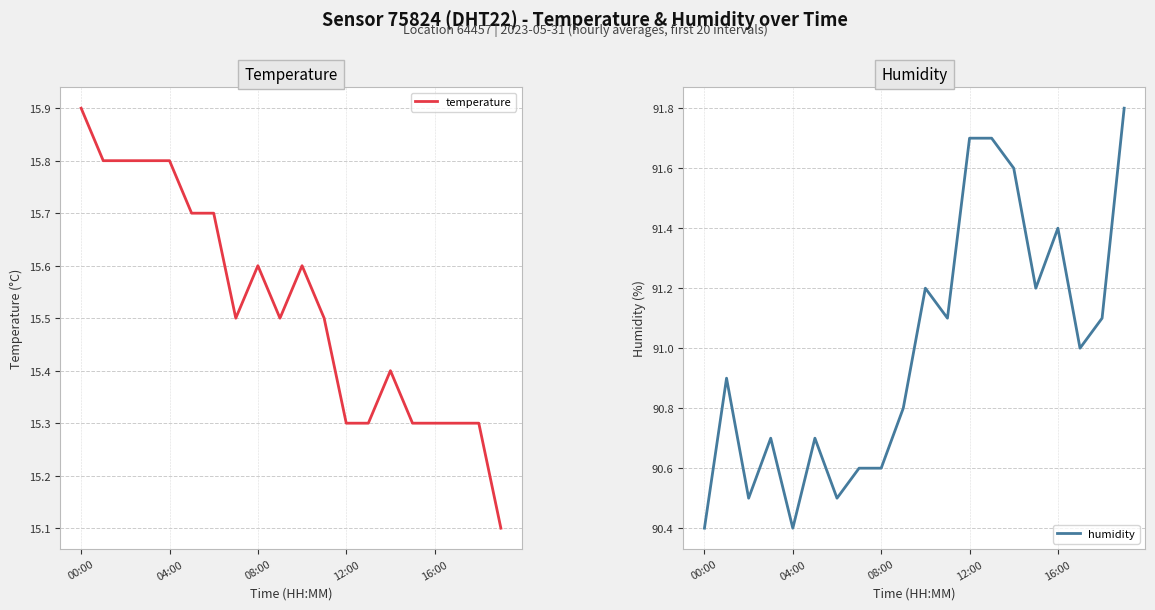

Which category has the highest value in the temperature series?

00:00